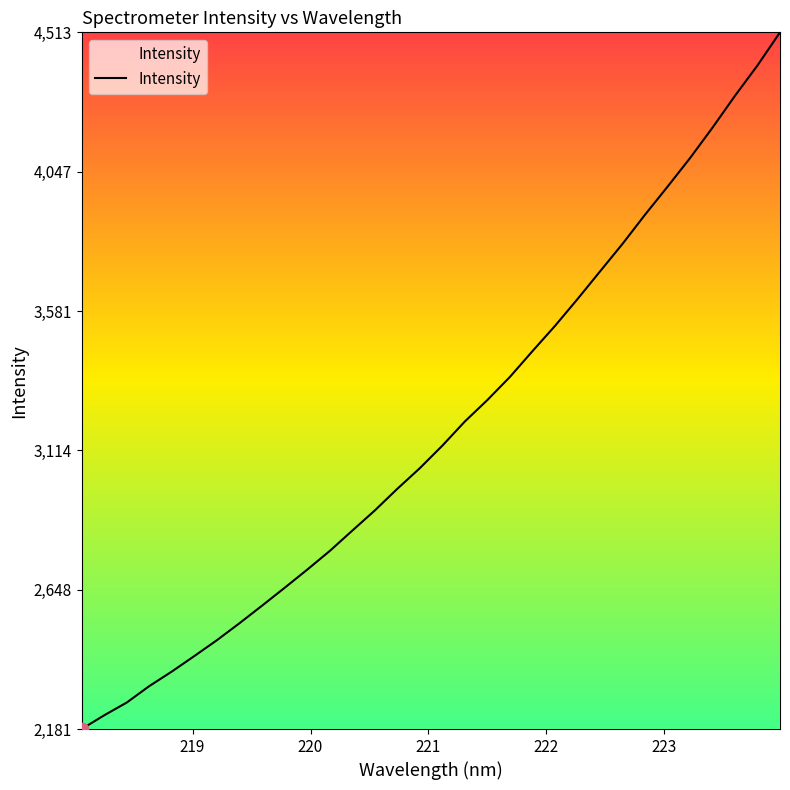

What is the smallest value displayed?

2181.8